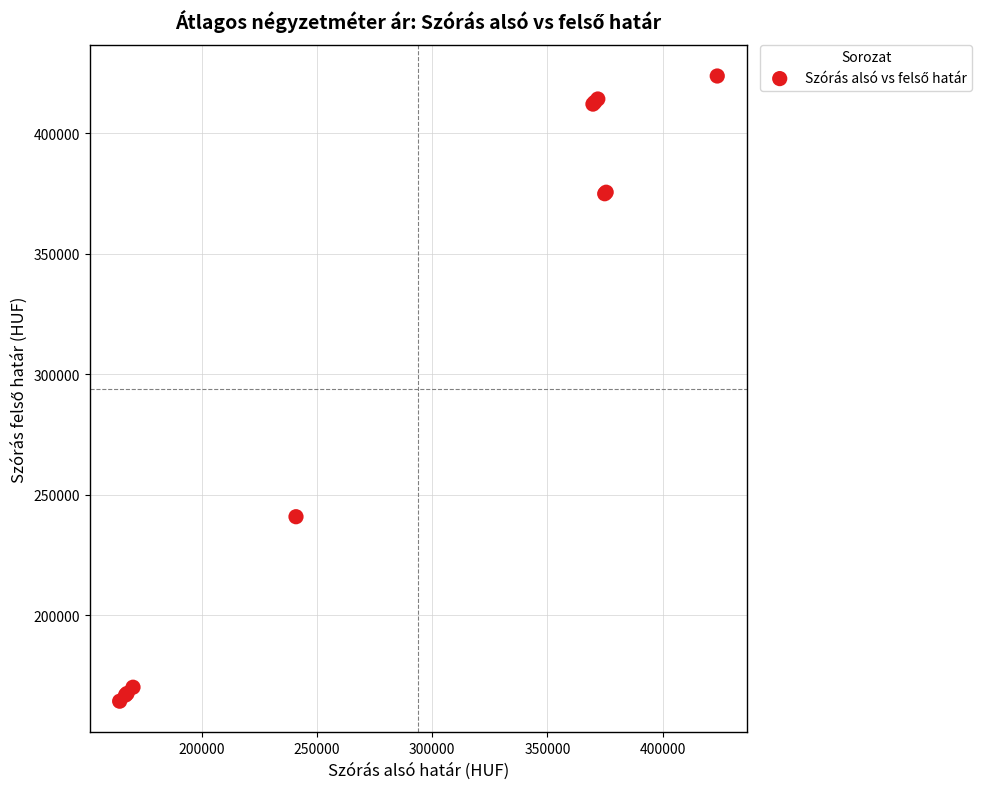

What Y value in the scatter plot is closest to 294007?

240846